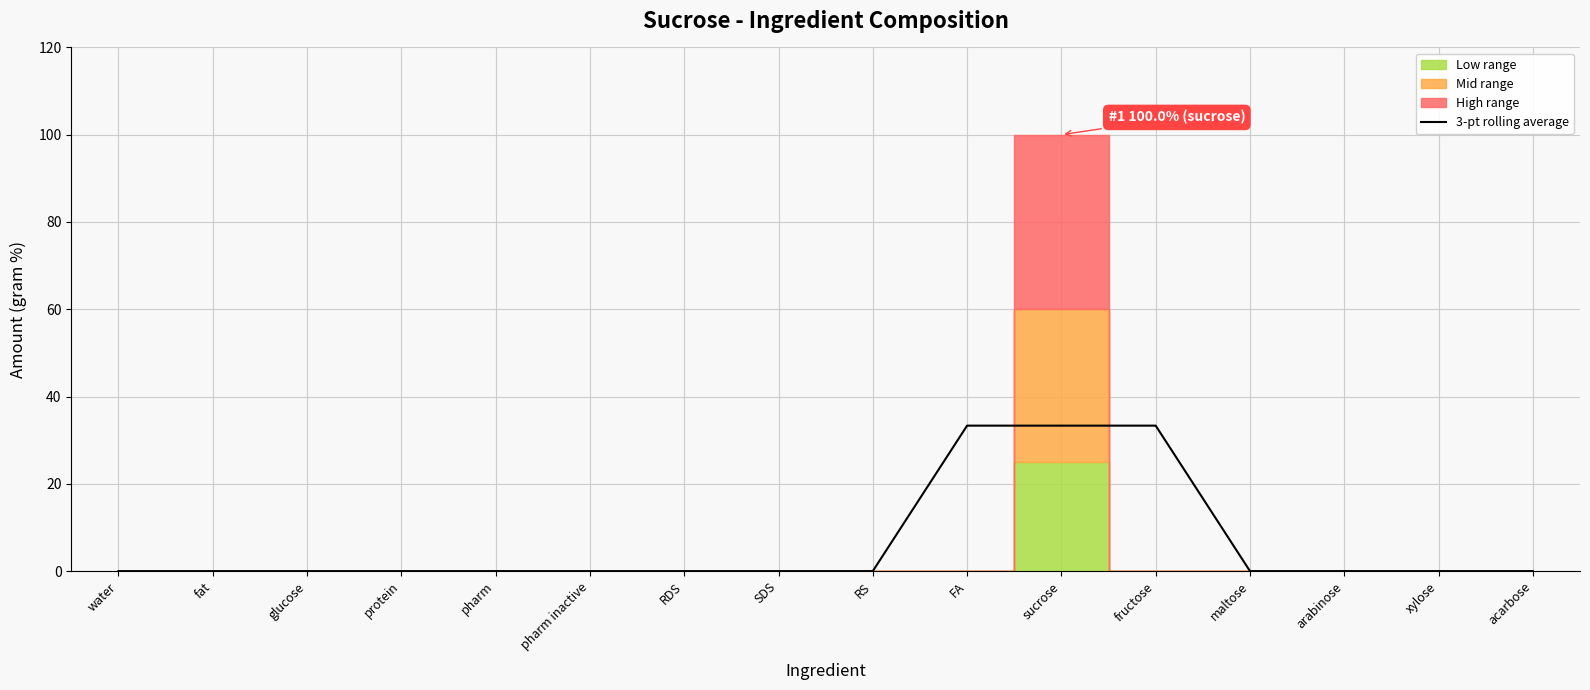

Which has a higher value, RDS or water?

RDS